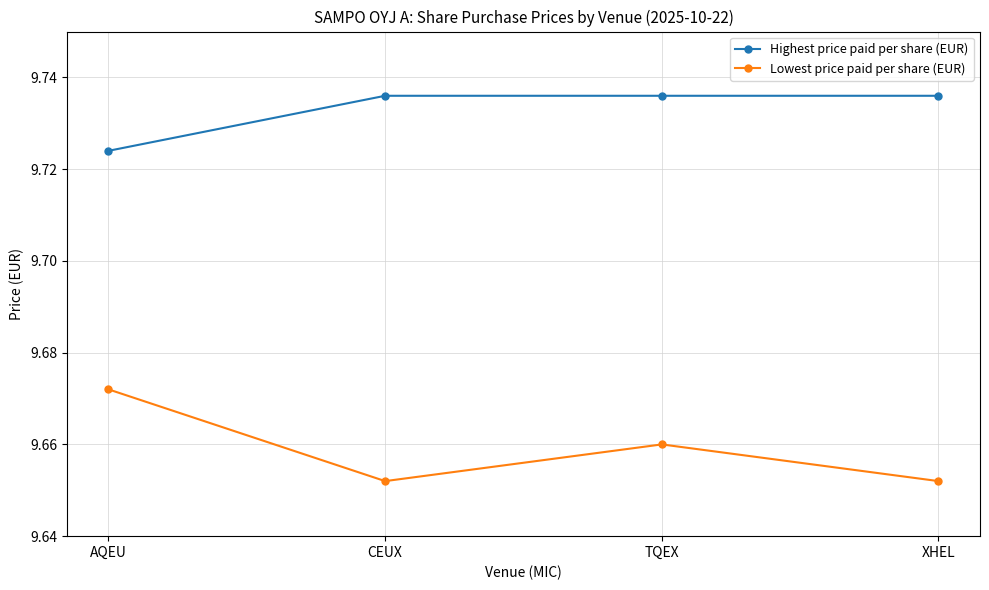

What is the difference between the highest and lowest values at TQEX?

0.1